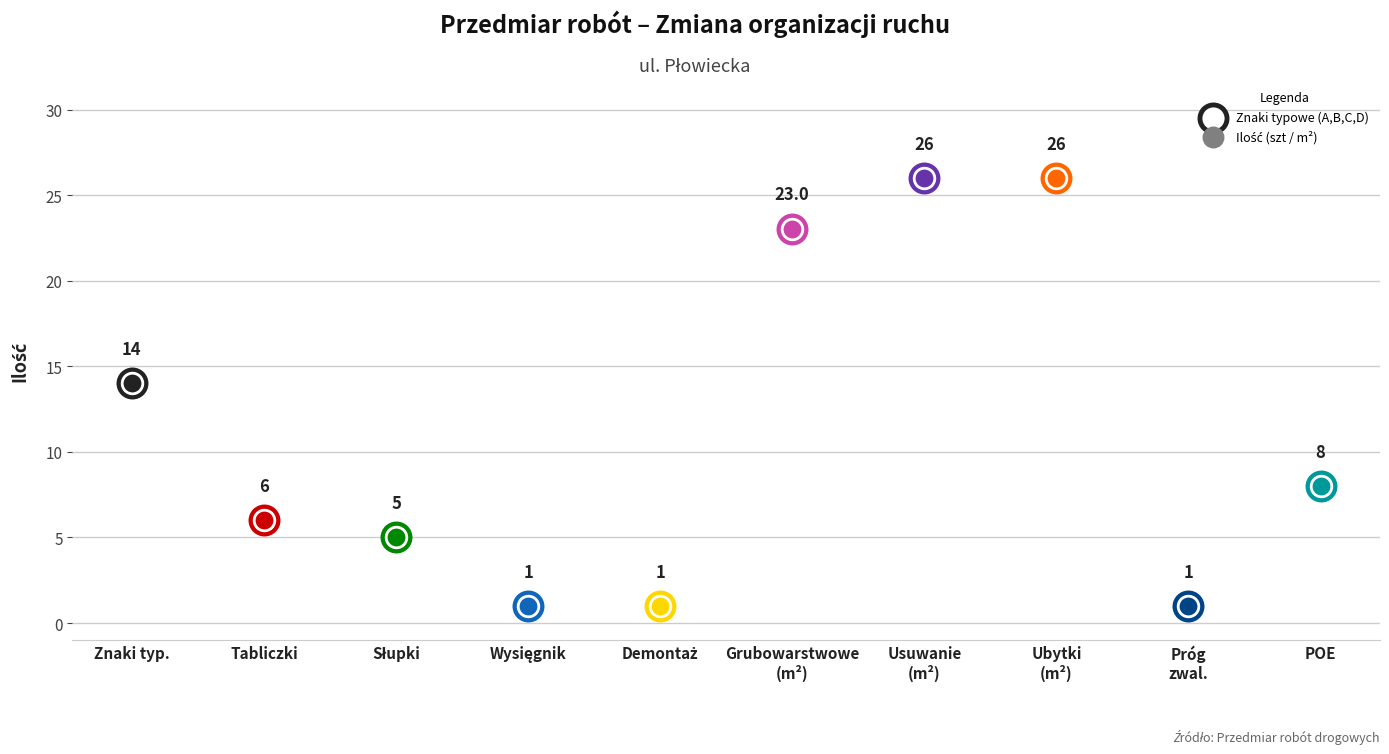

Which has a higher value, Wypełnianie ubytków (m2) or Element Odblaskowy POE?

Wypełnianie ubytków (m2)